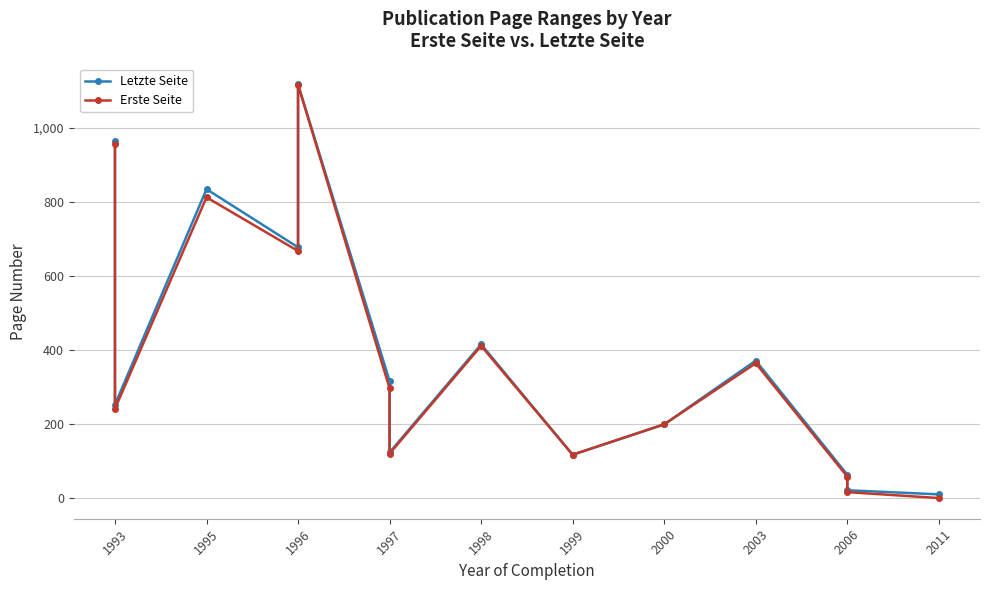

How many lines are shown in the chart?

2